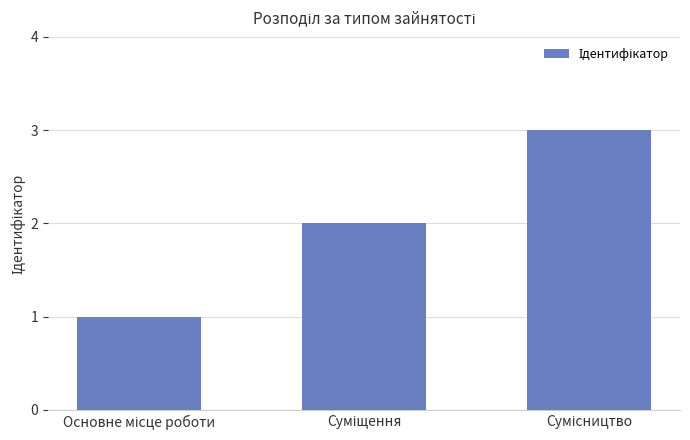

What is the smallest value displayed?

1